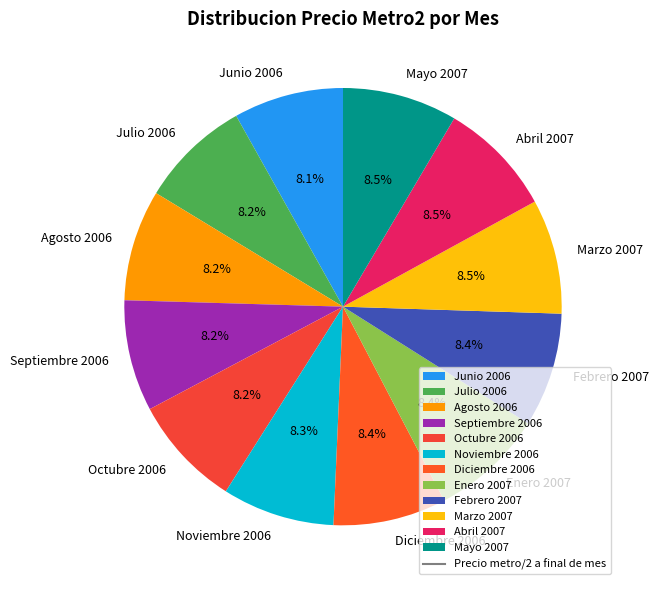

How many slices are in this pie chart?

12